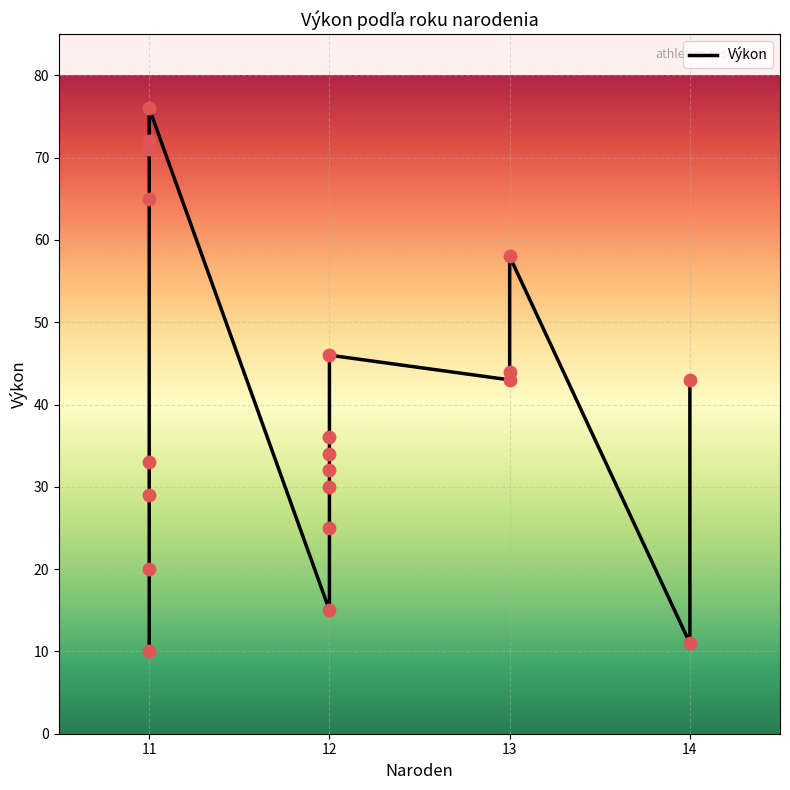

What is the change in value from 14 to 12?

-18